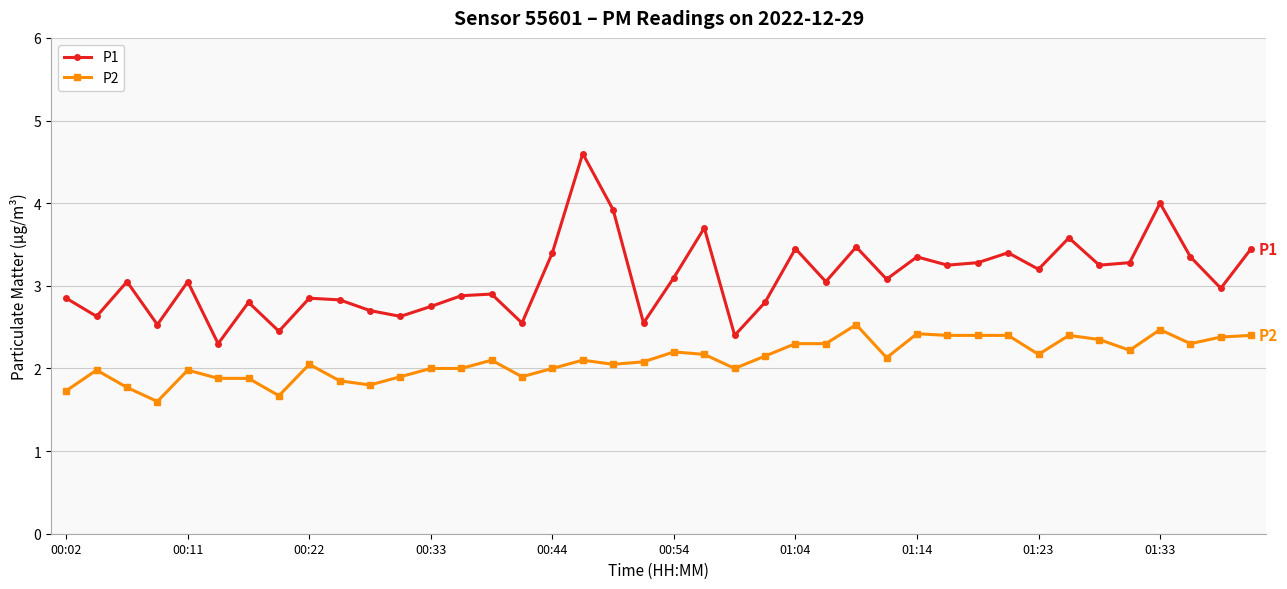

What is the value of the P1 point at the 40th from the left?

3.5